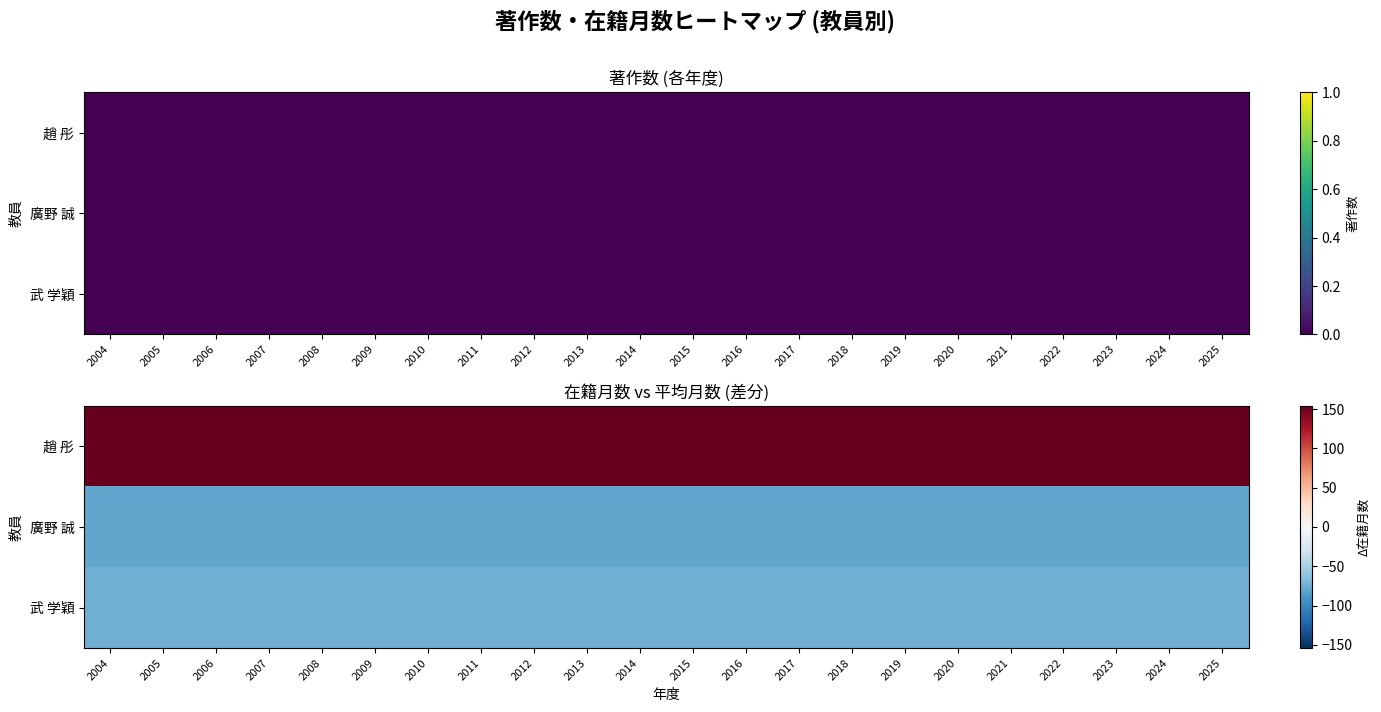

At how many categories does at least one series exceed 7?

22